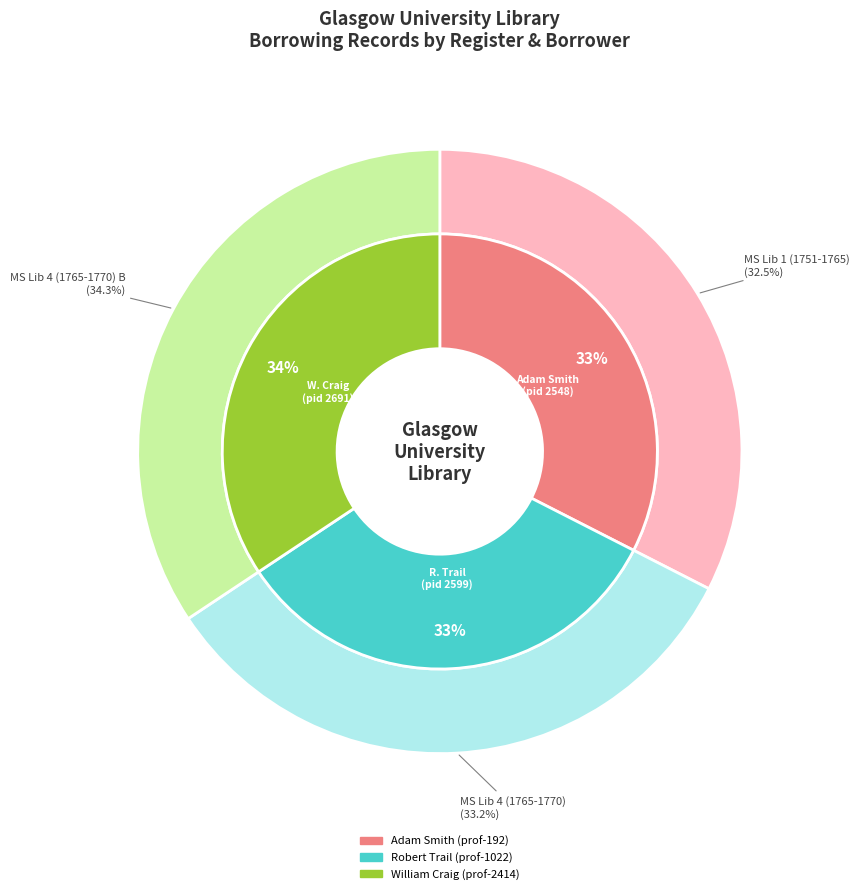

Is there a majority slice in this chart?

No